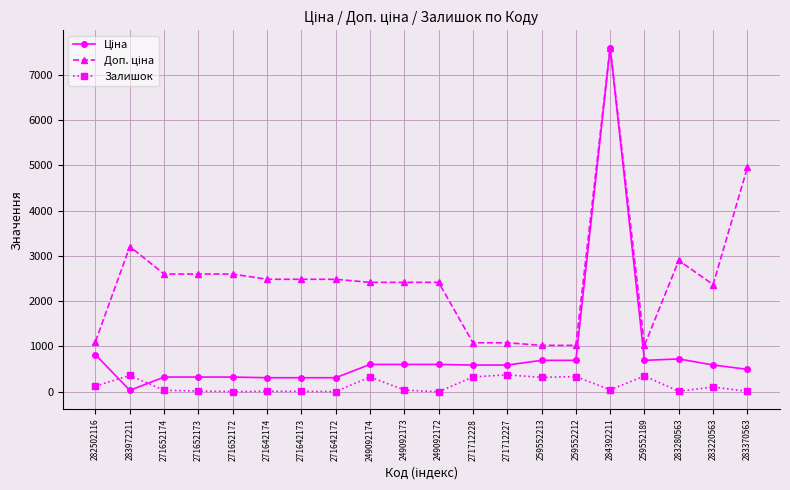

What is the total value across all series at 259552189?

2066.3